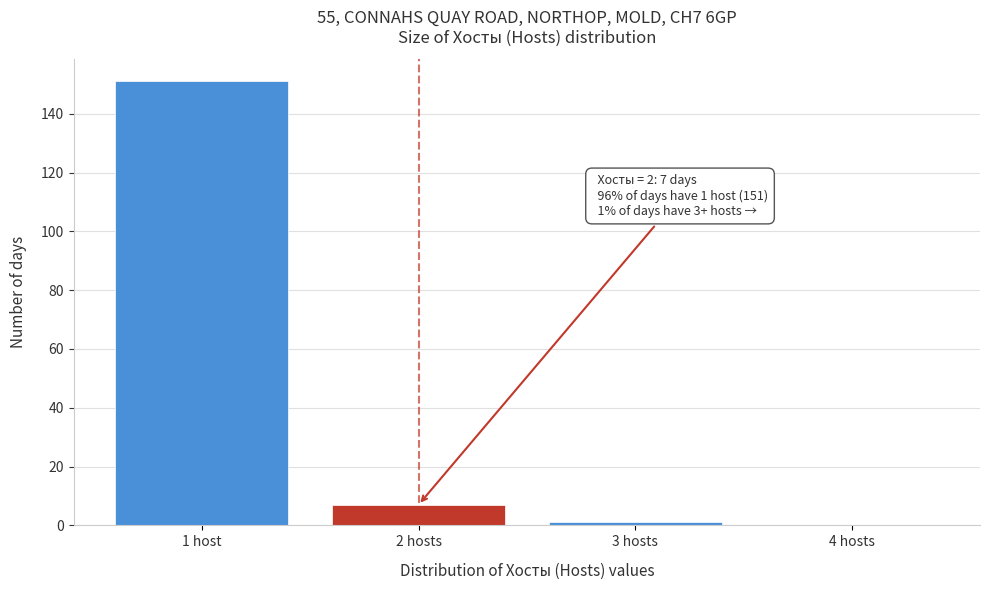

Reading left to right, extract all data points from this chart.

1 host=151	2 hosts=7	3 hosts=1	4 hosts=0